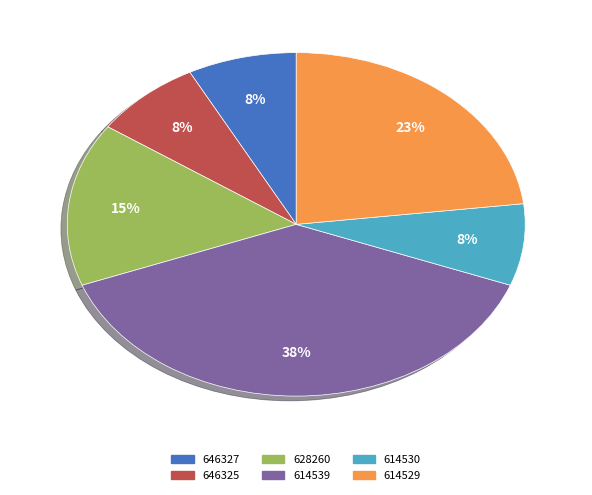

To the nearest percent, what is the combined percentage of 646325 and 628260?

23%